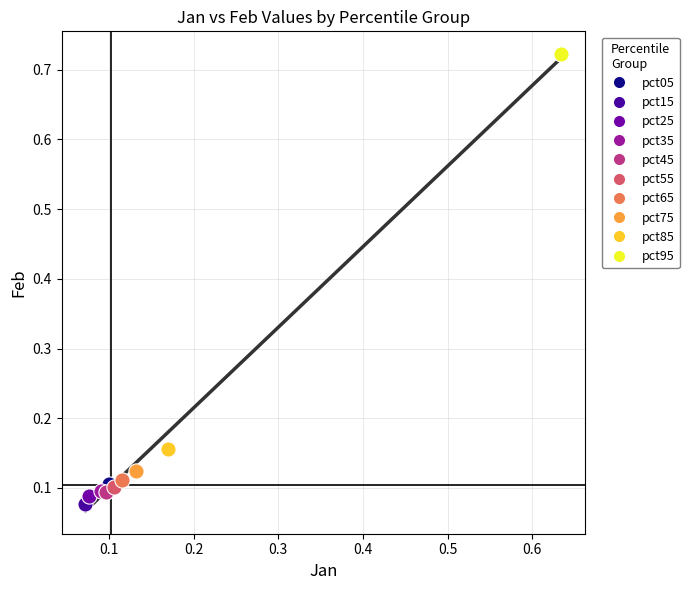

What are all the series names shown in the legend?

pct05, pct15, pct25, pct35, pct45, pct55, pct65, pct75, pct85, pct95